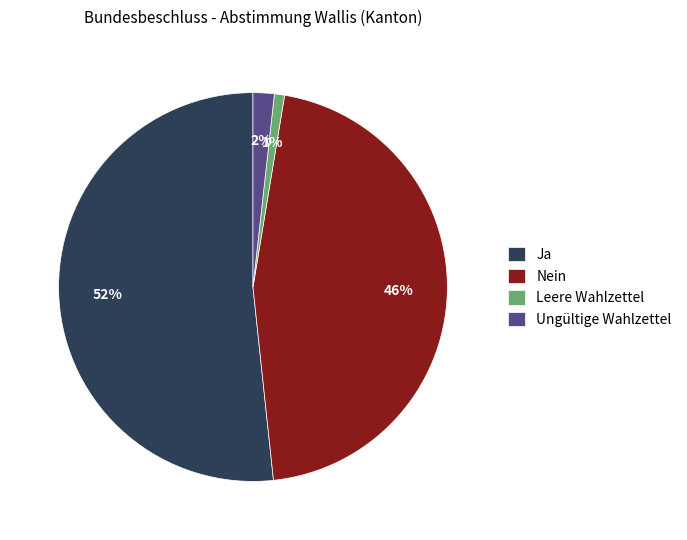

Between Leere Wahlzettel and Ungültige Wahlzettel, which is larger?

Ungültige Wahlzettel